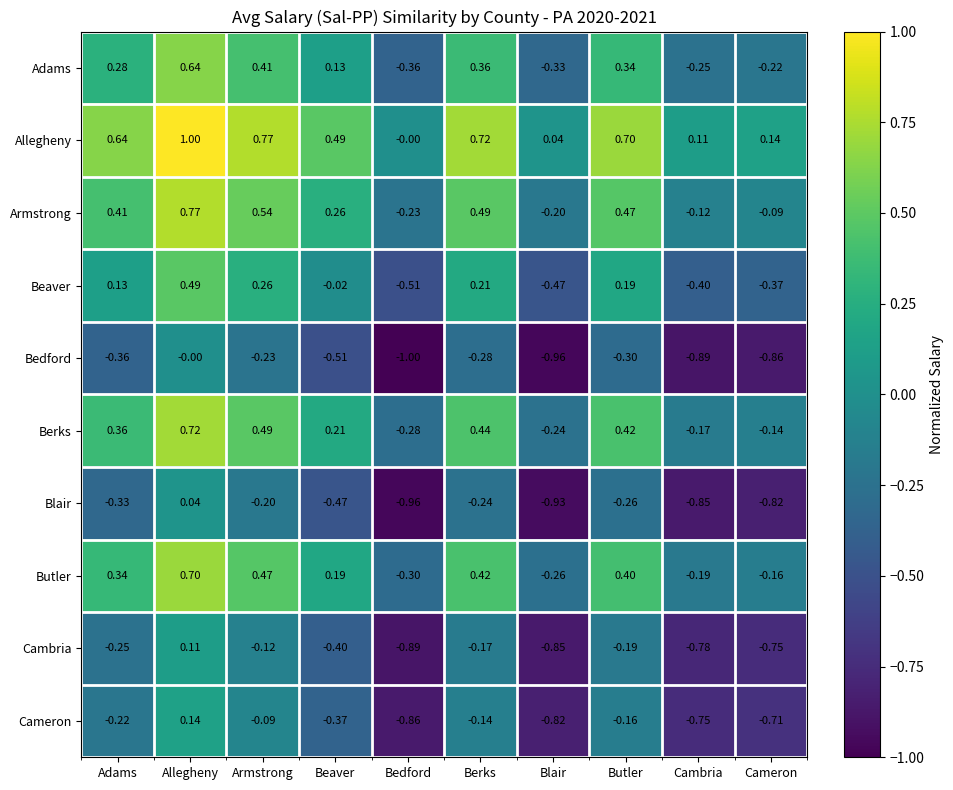

Which series has the largest total across all categories?

Allegheny